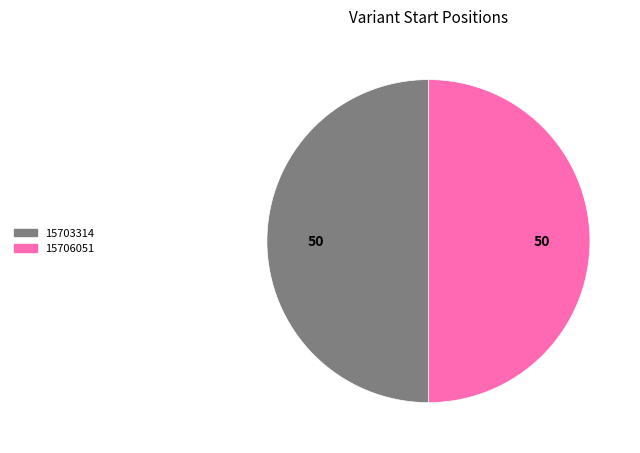

Is the sum of 15703314 and 15706051 greater than half?

Yes